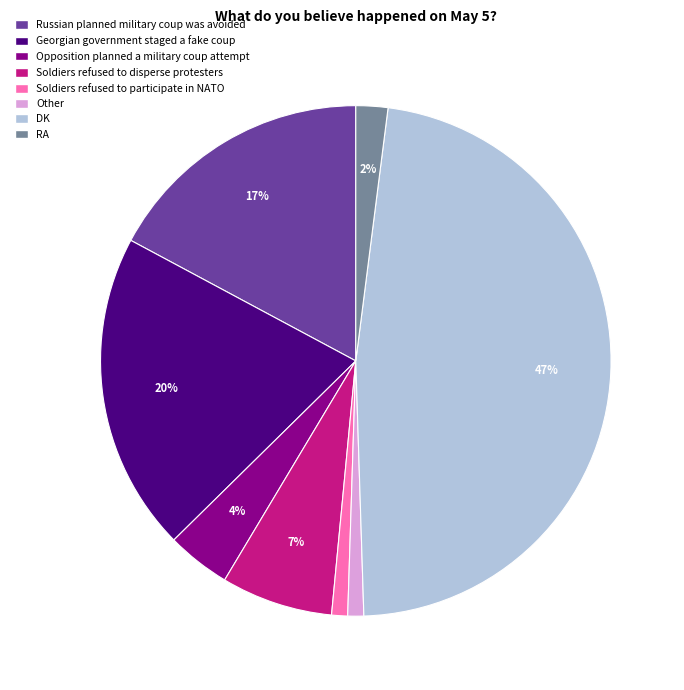

Which has a higher value, Other or Georgian government staged a fake coup?

Georgian government staged a fake coup